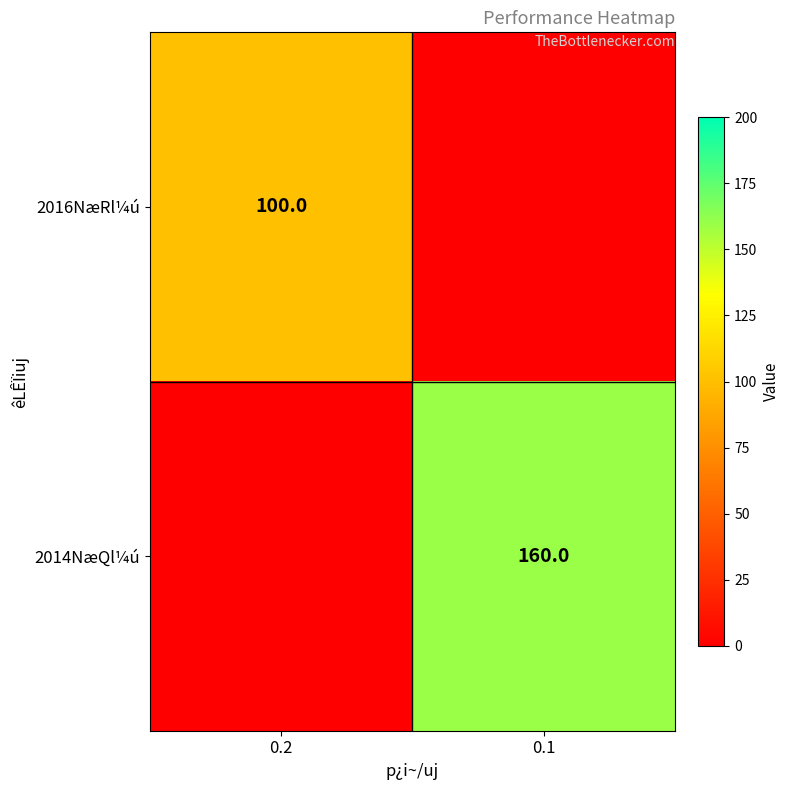

At which category is the sum across all series the highest?

0.1